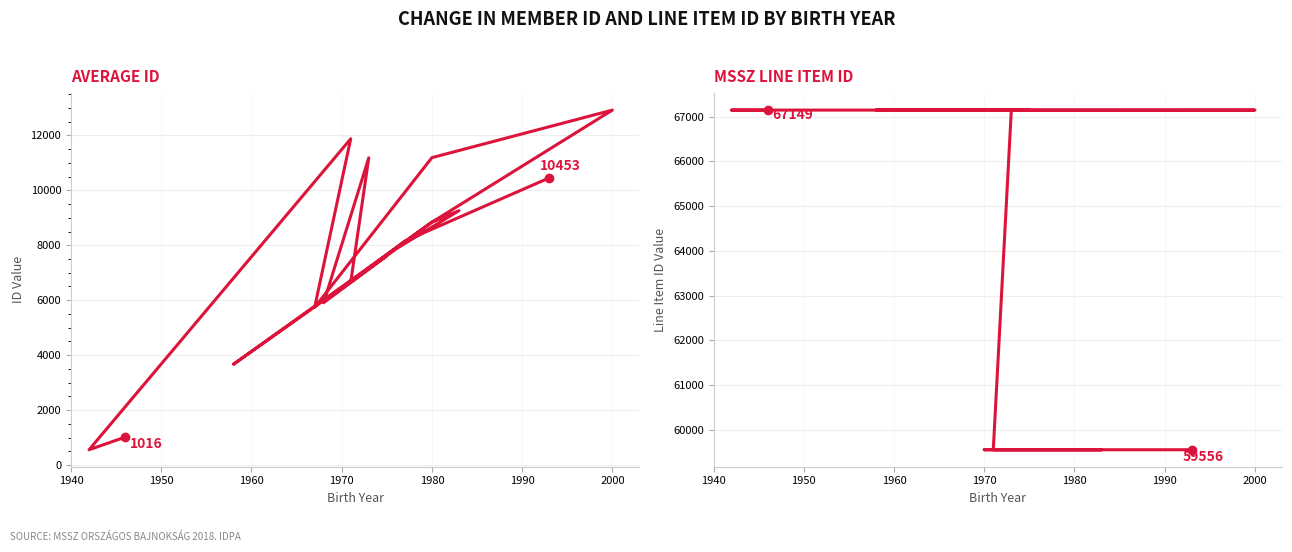

The MSSZ Line Item ID series shows 39374 at 2000. True or false?

False